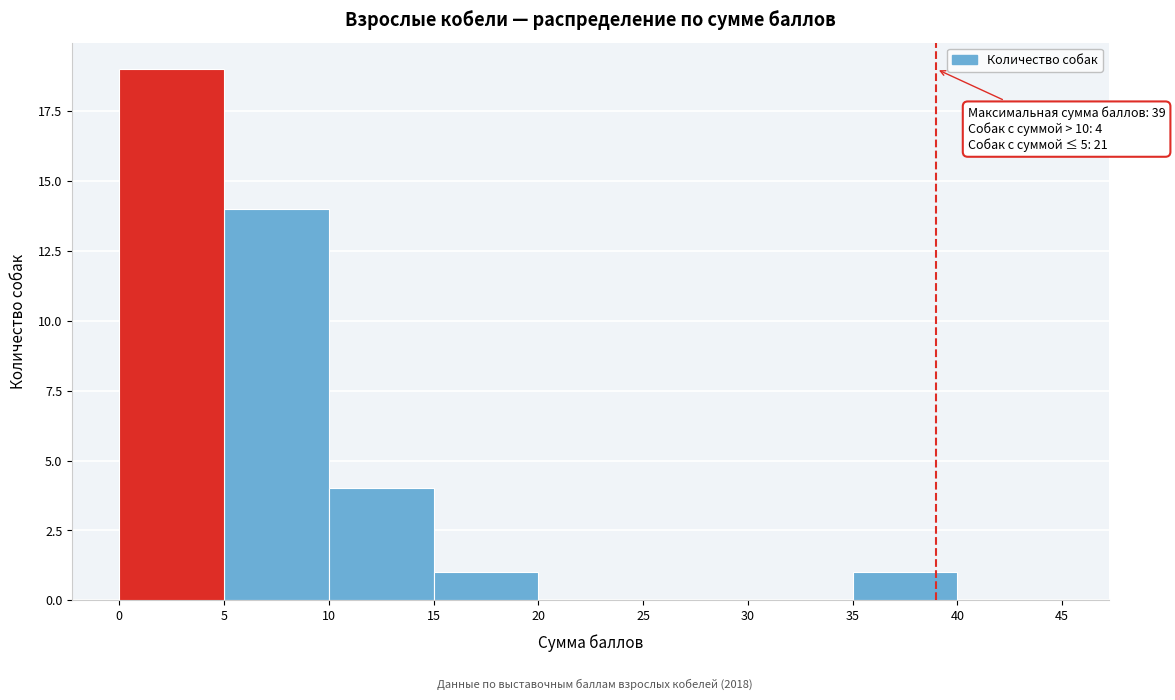

Over which range of the x-axis is the bar tallest?

0 to 5